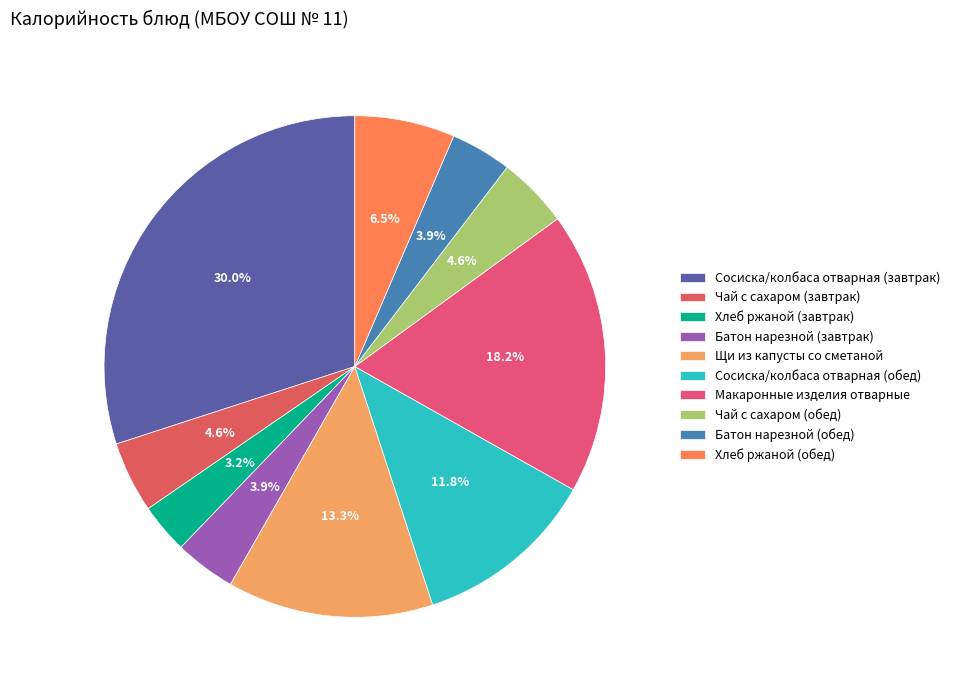

Combined, do Чай с сахаром (обед) and Макаронные изделия отварные account for over 50%?

No